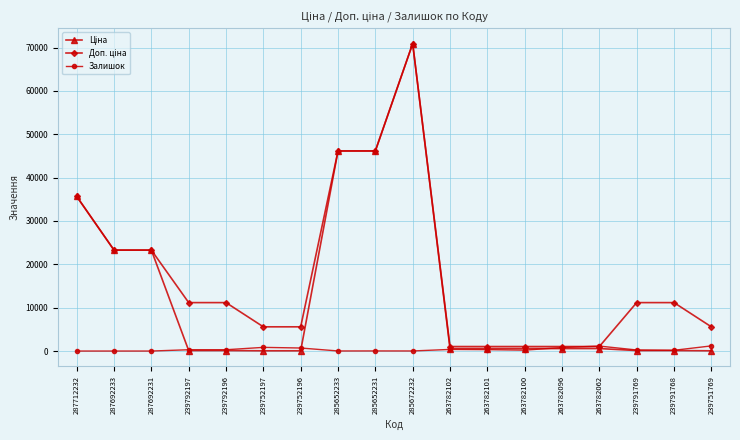

True or false: Залишок has a value of 322.0 at 263782101.

True